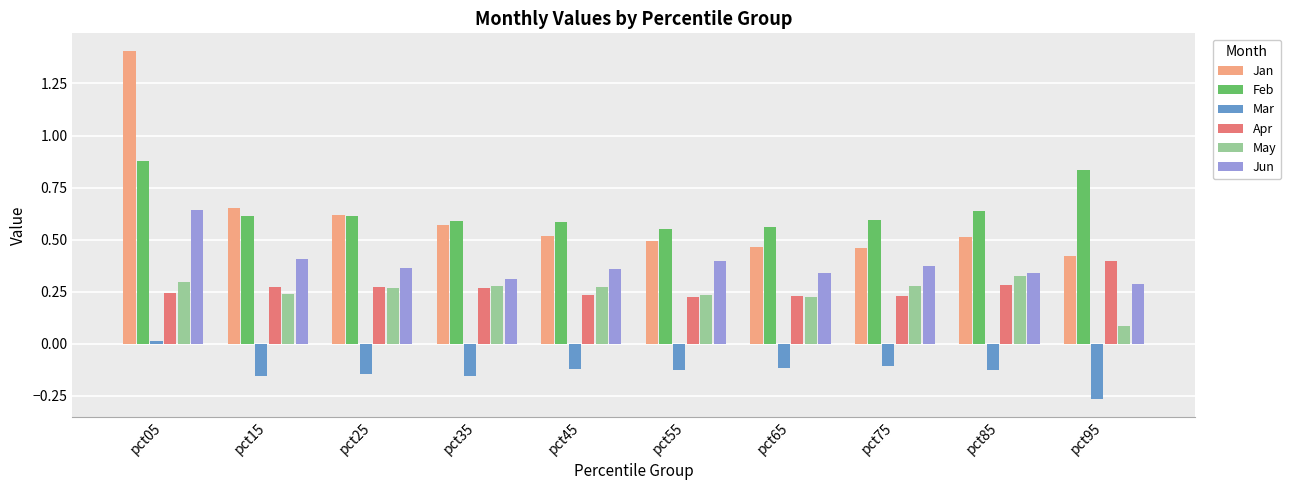

What is the spread (max minus min) of values at pct05?

1.4